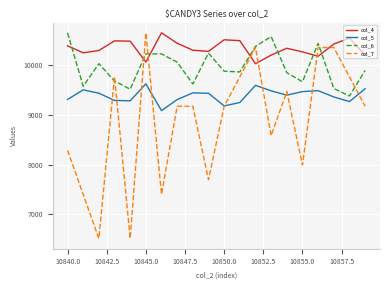

Which series has the largest total across all categories?

col_4